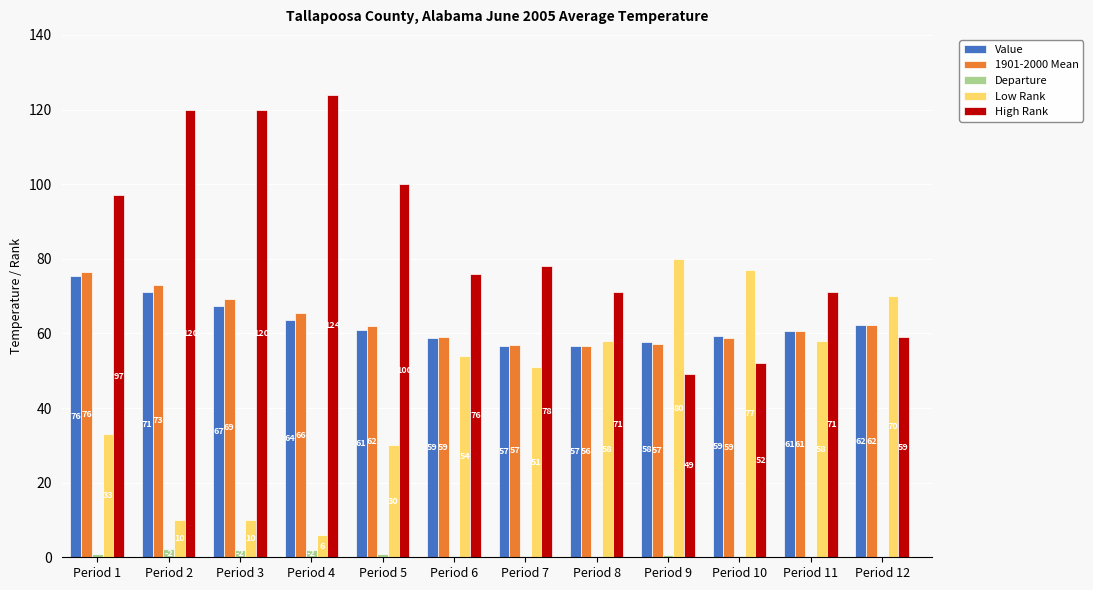

What is the average value of the Low Rank series?

44.8